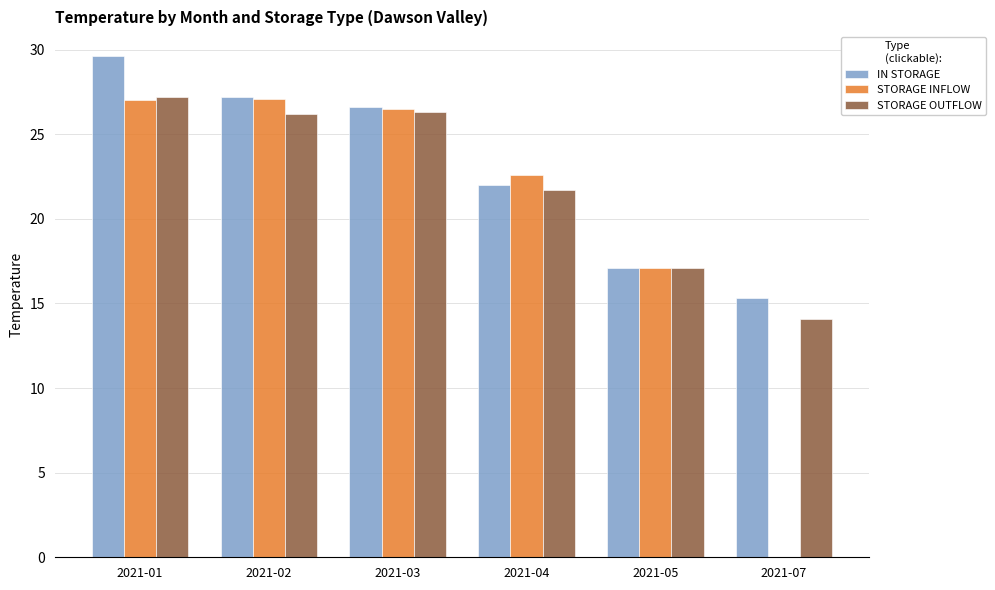

Count the number of categories in the chart.

6